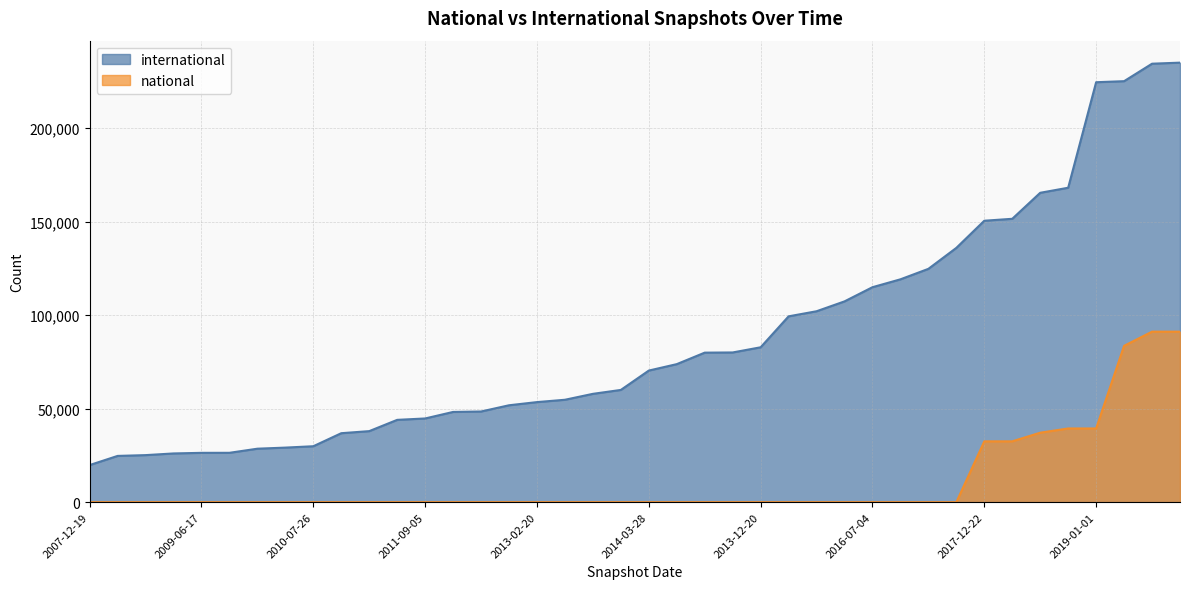

The national series shows -57205 at 2010-11-17. True or false?

False